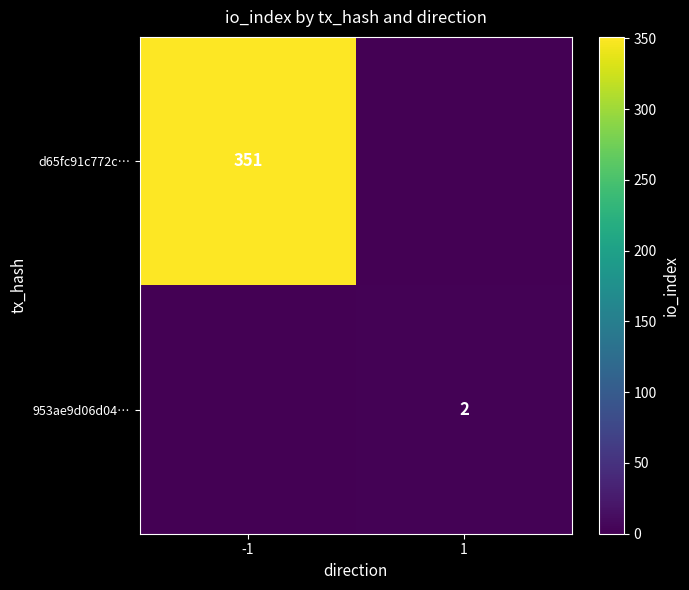

Is it true that 953ae9d06d04… equals 3 at 1?

False